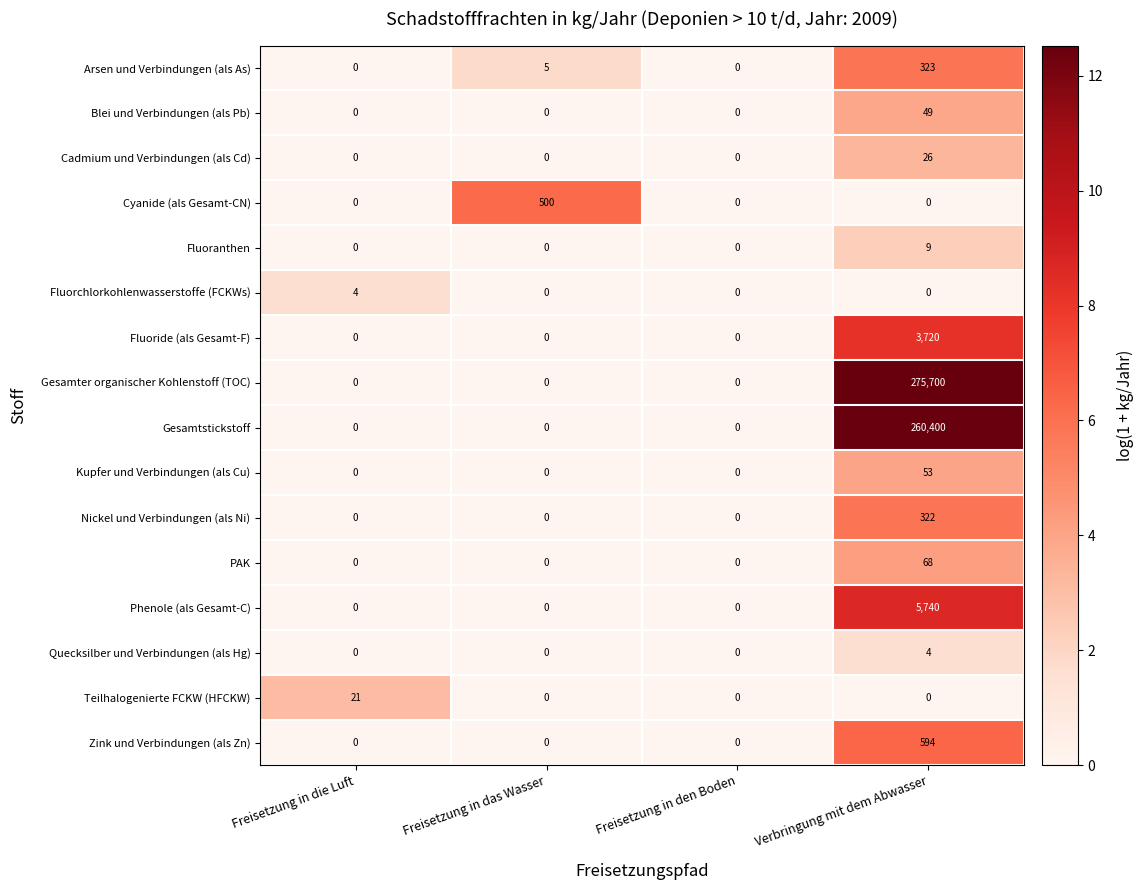

Which series has the largest total across all categories?

Gesamter organischer Kohlenstoff (TOC)